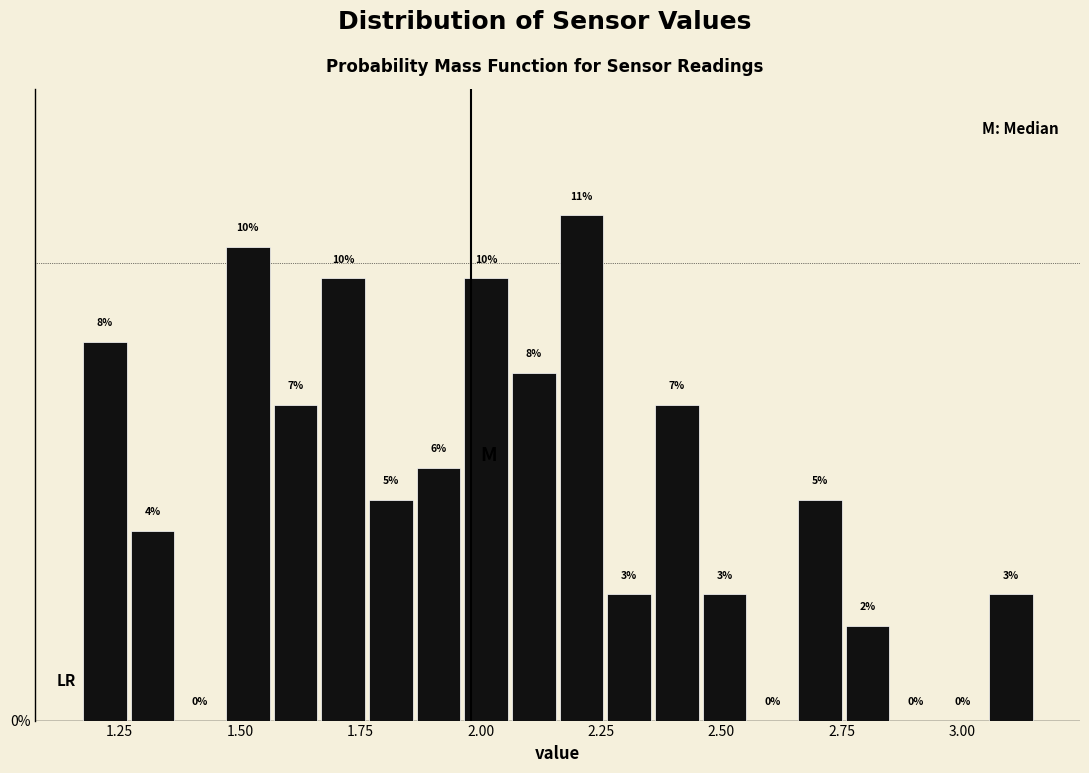

Read against the x-axis, roughly where is the centre of the tallest bar?

2.20